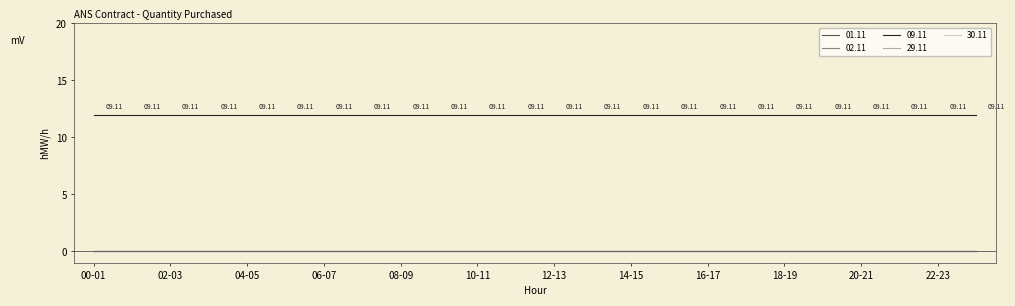

True or false: 02.11 and 30.11 intersect in this chart.

False